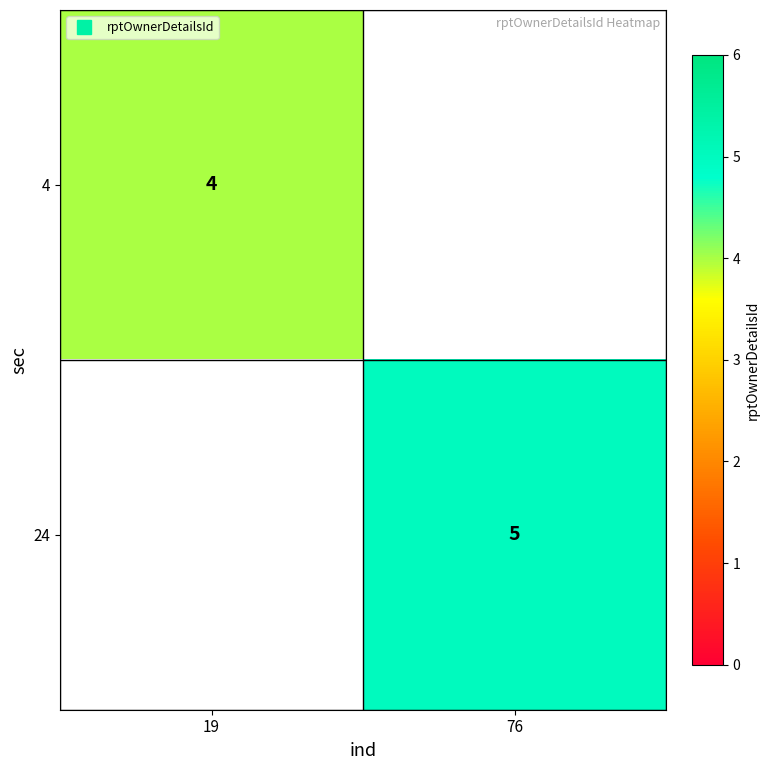

List the labels in order of 24 value, smallest first.

19, 76